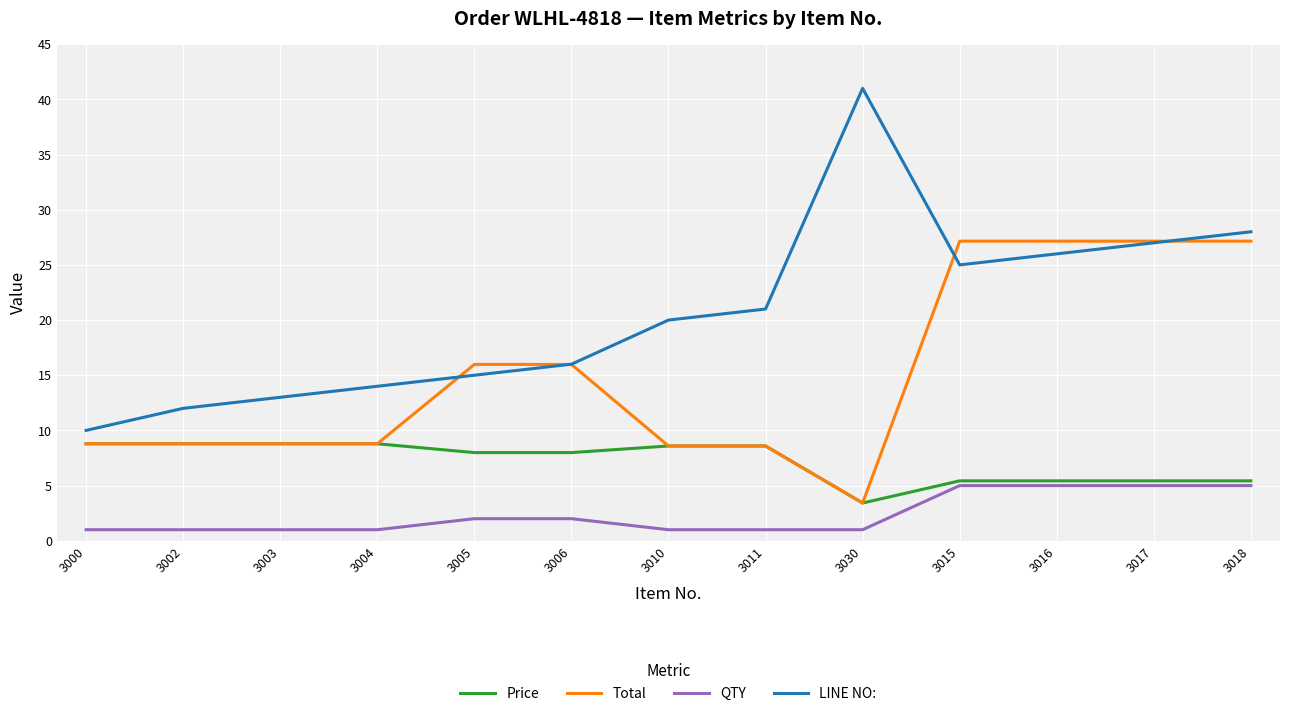

How many categories are shown in the chart?

13